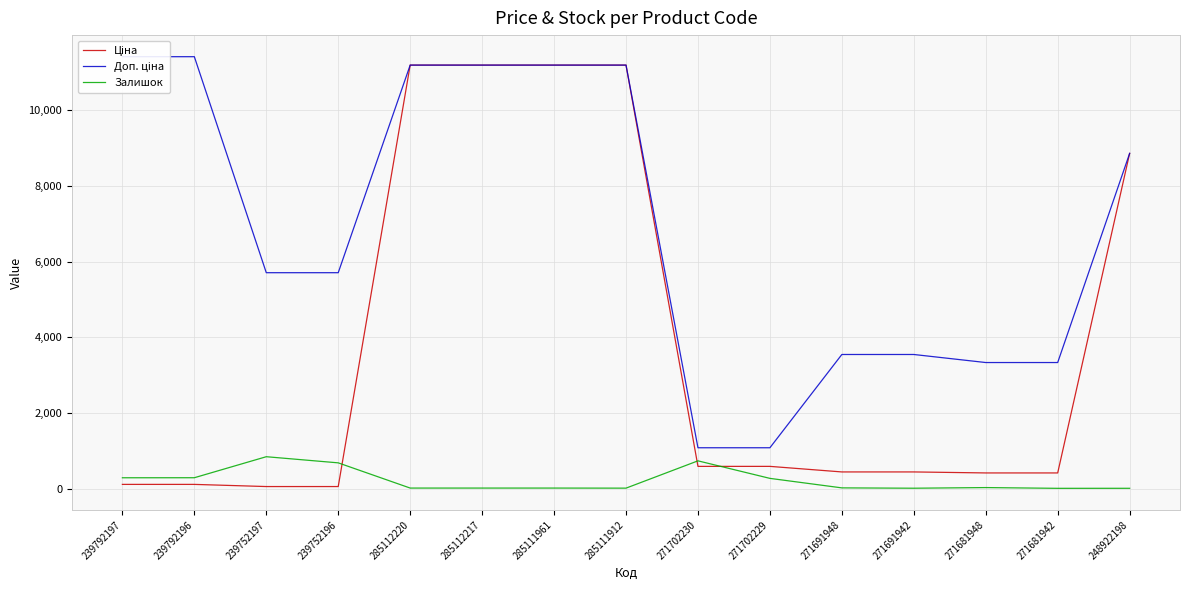

Where is Залишок nearest to the value 427?

239792196